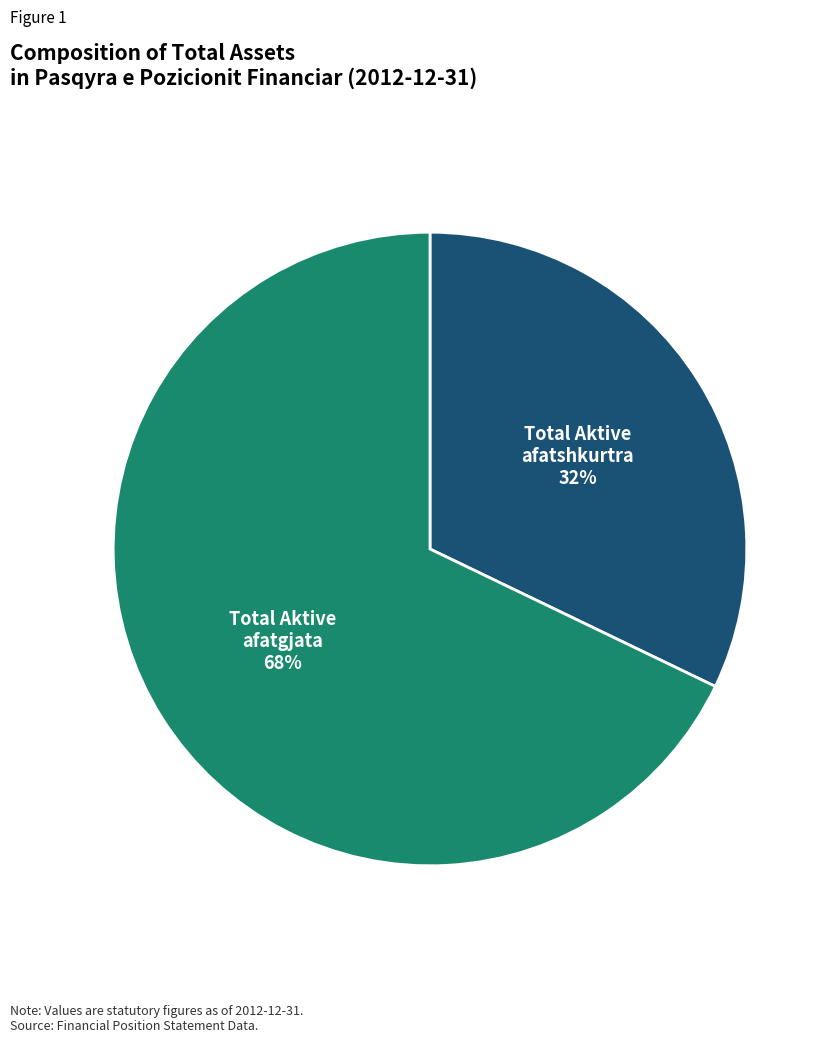

Is the sum of Total Aktive afatgjata and Total Aktive afatshkurtra greater than half?

Yes